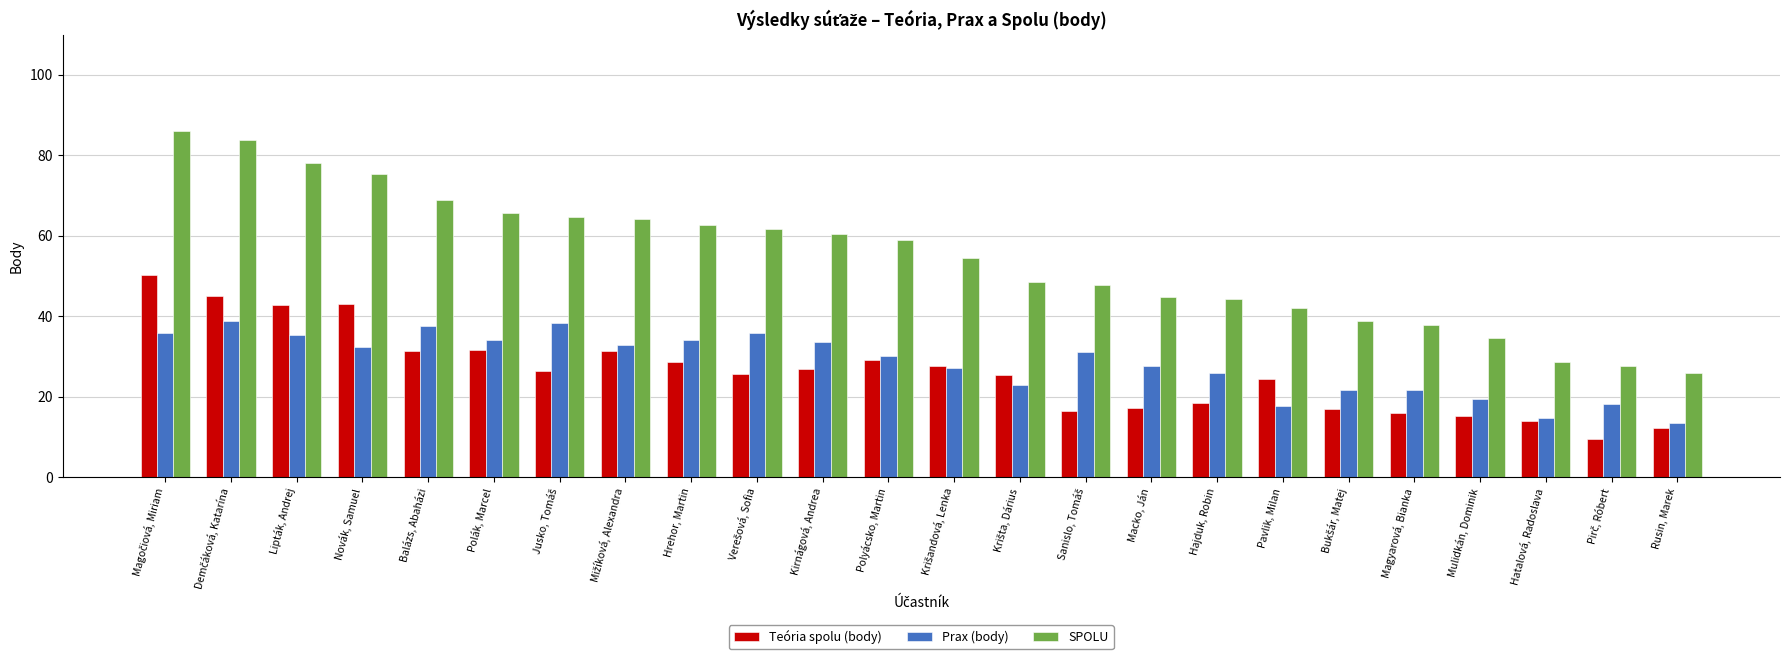

Which series has the widest spread of values?

SPOLU